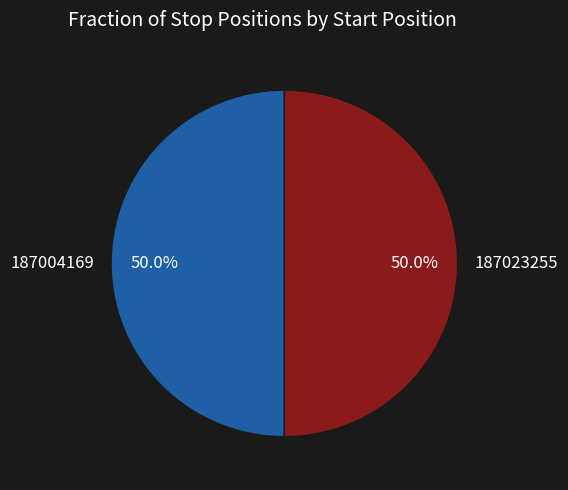

Approximately how many times larger is the value at 187023255 compared to 187004169?

1.0